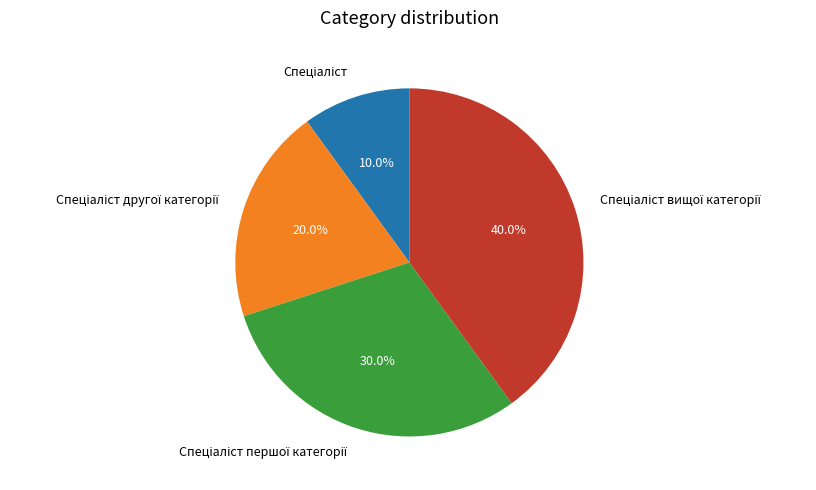

Is there a majority slice in this chart?

No